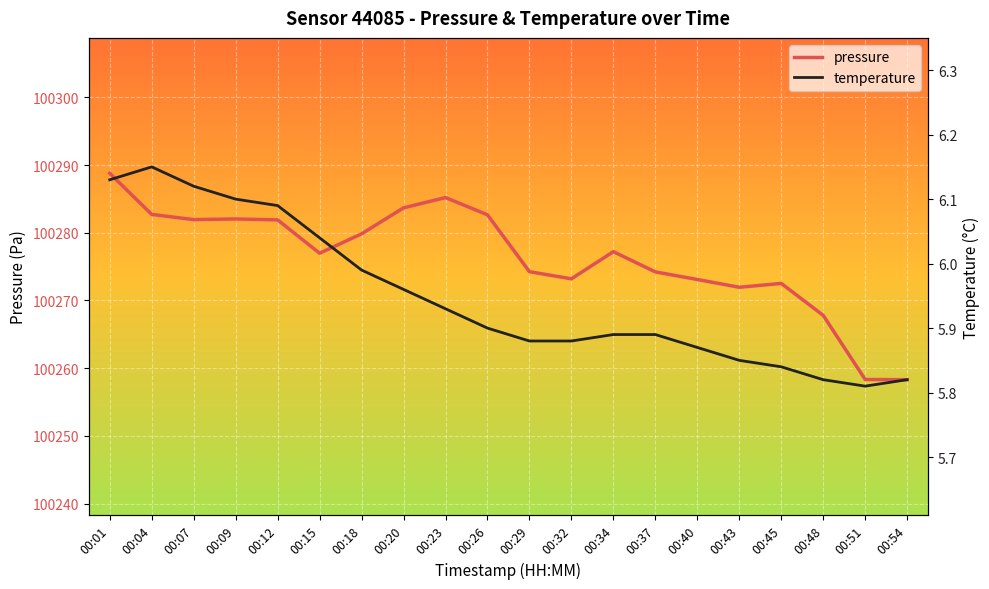

At how many categories does at least one series exceed 75640?

20